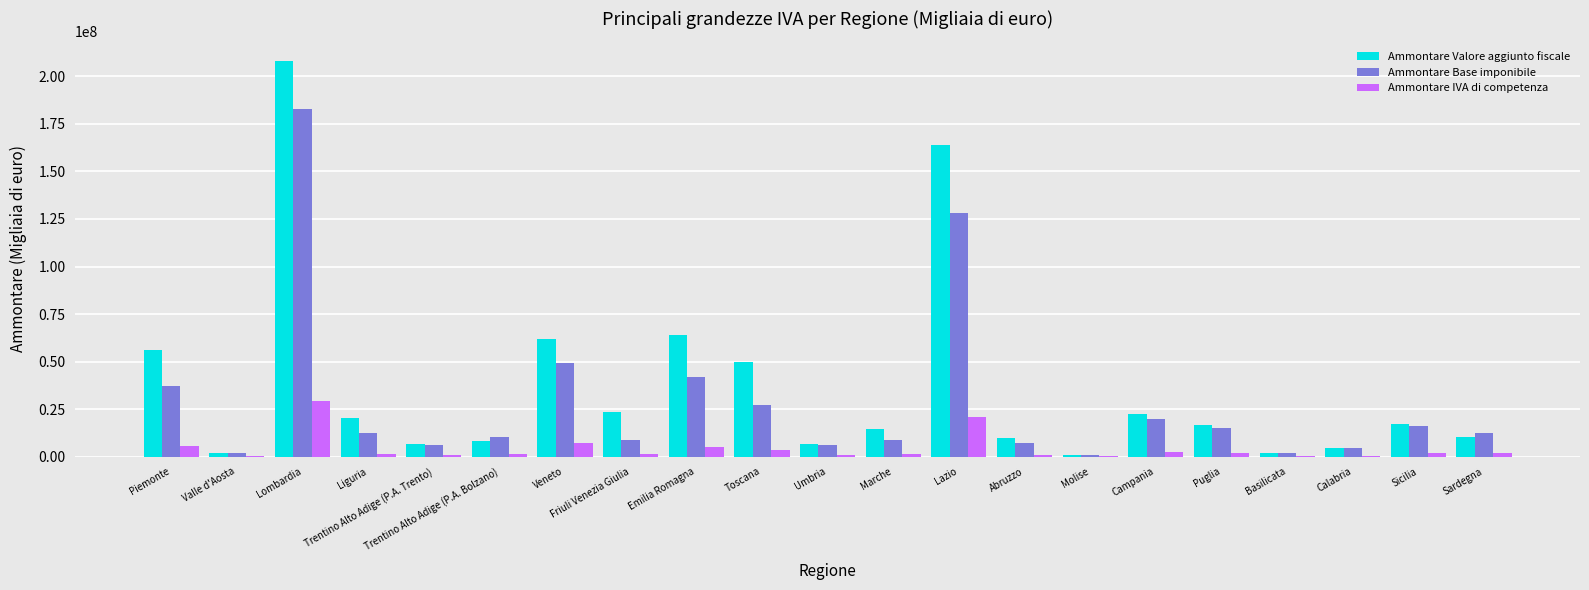

How many groups of bars are there?

21